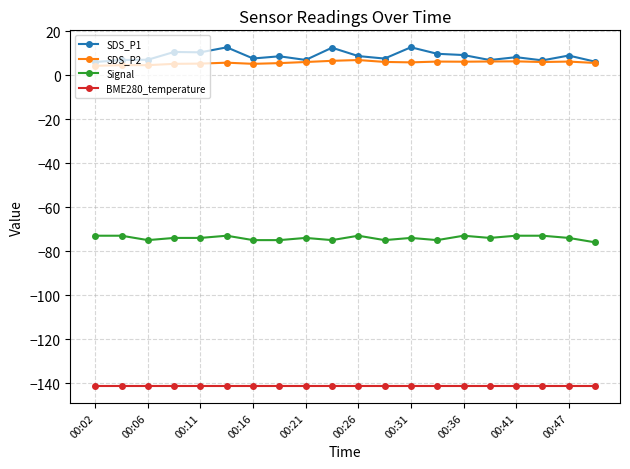

How many data points does each series have?

20